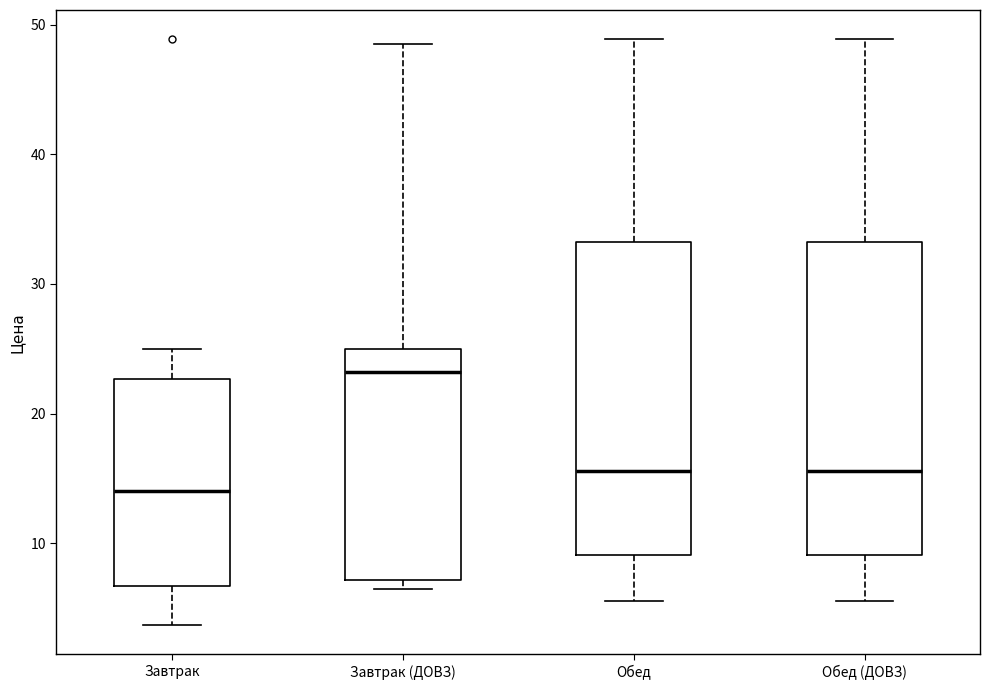

Which box's median line is the highest?

Завтрак (ДОВЗ)